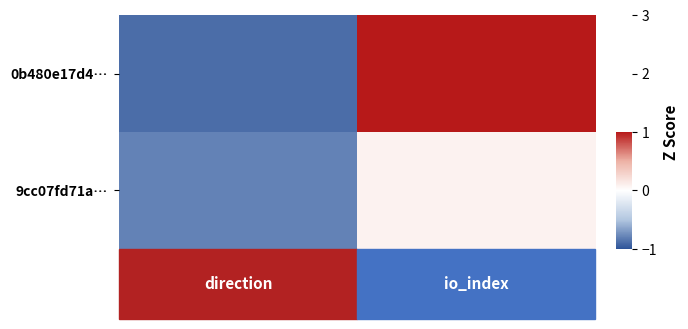

Reading left to right, list all the values displayed in this chart.

0b480e17d4…: -0.9	1.6
9cc07fd71a…: -0.8	0.1